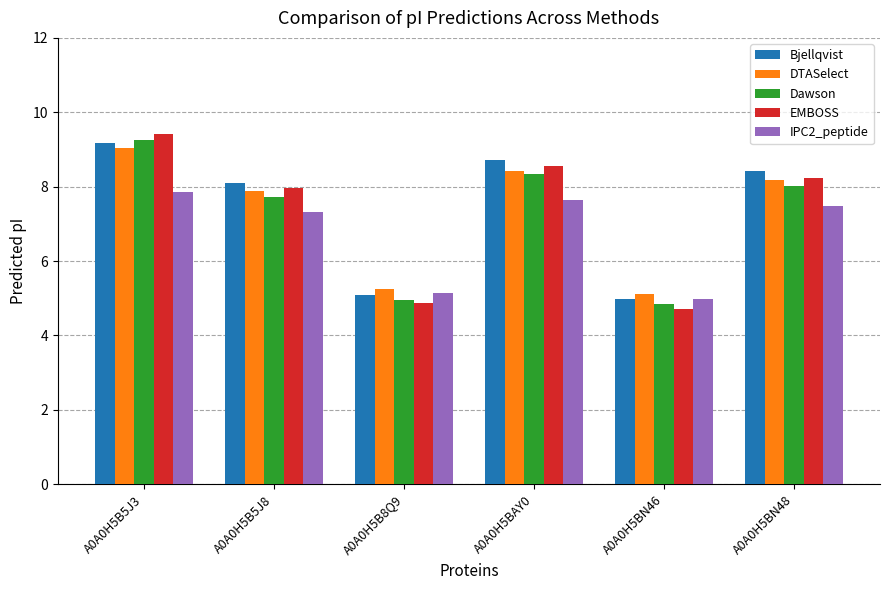

What is the maximum value shown in the chart?

9.4